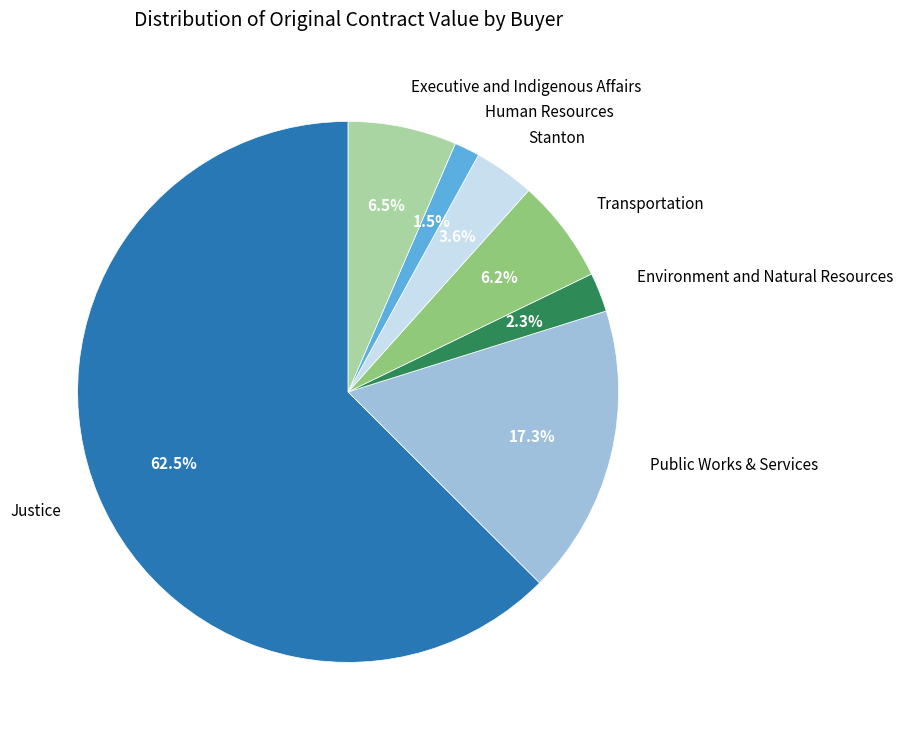

Does any single category account for the majority?

Yes